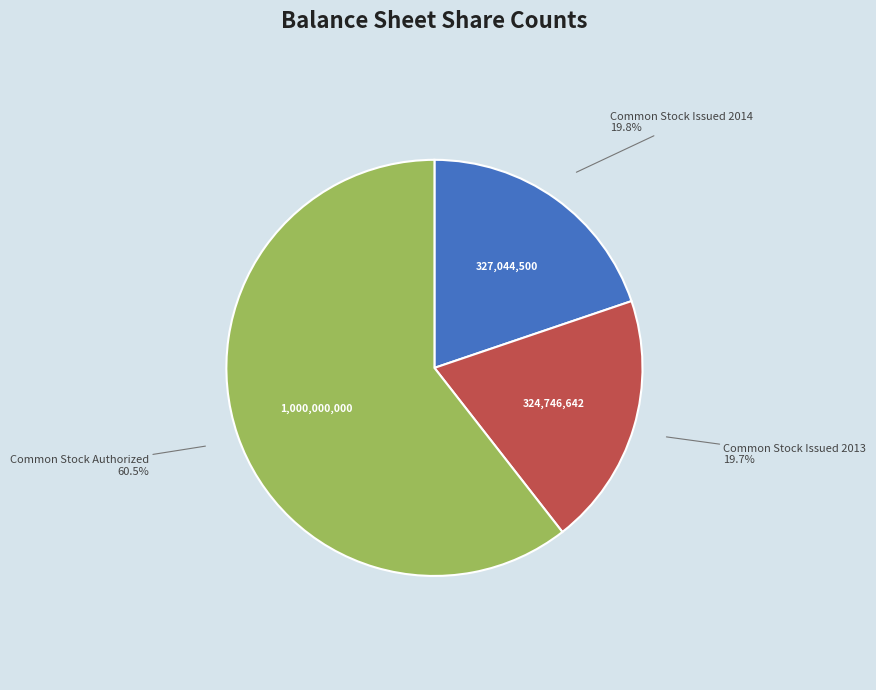

Approximately how many times larger is the value at Common Stock Issued 2014 compared to Common Stock Issued 2013?

1.0